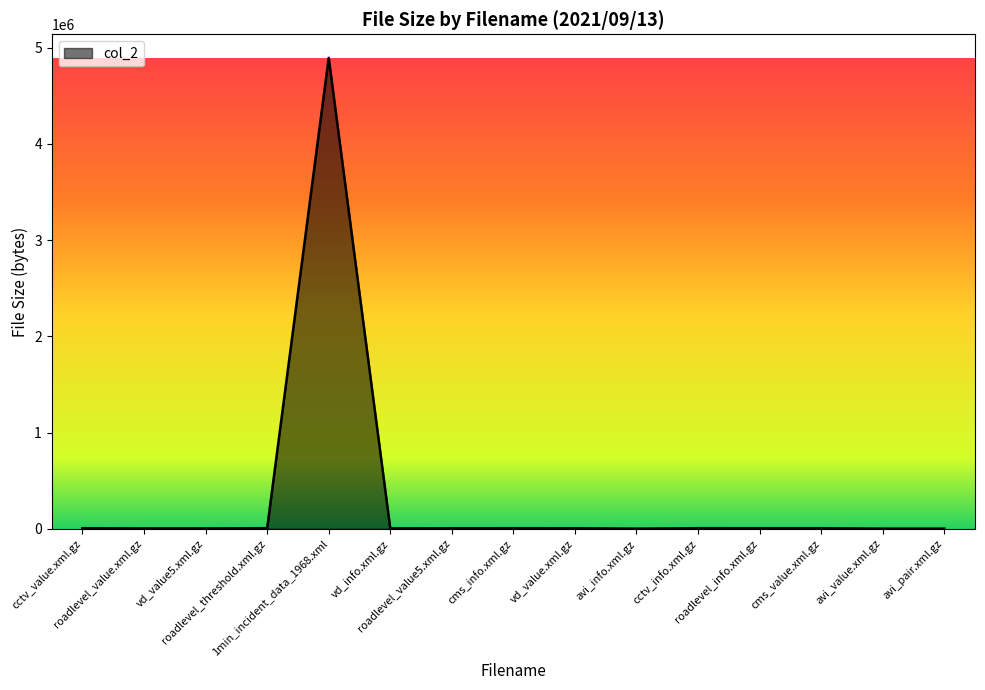

How many lines are shown in the chart?

1